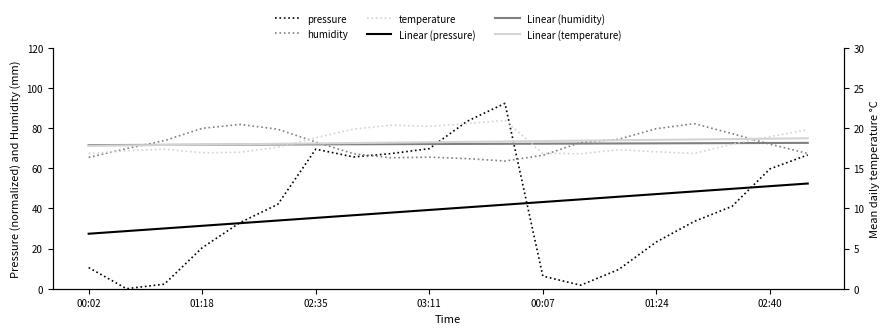

What is the maximum value for temperature?

20.9